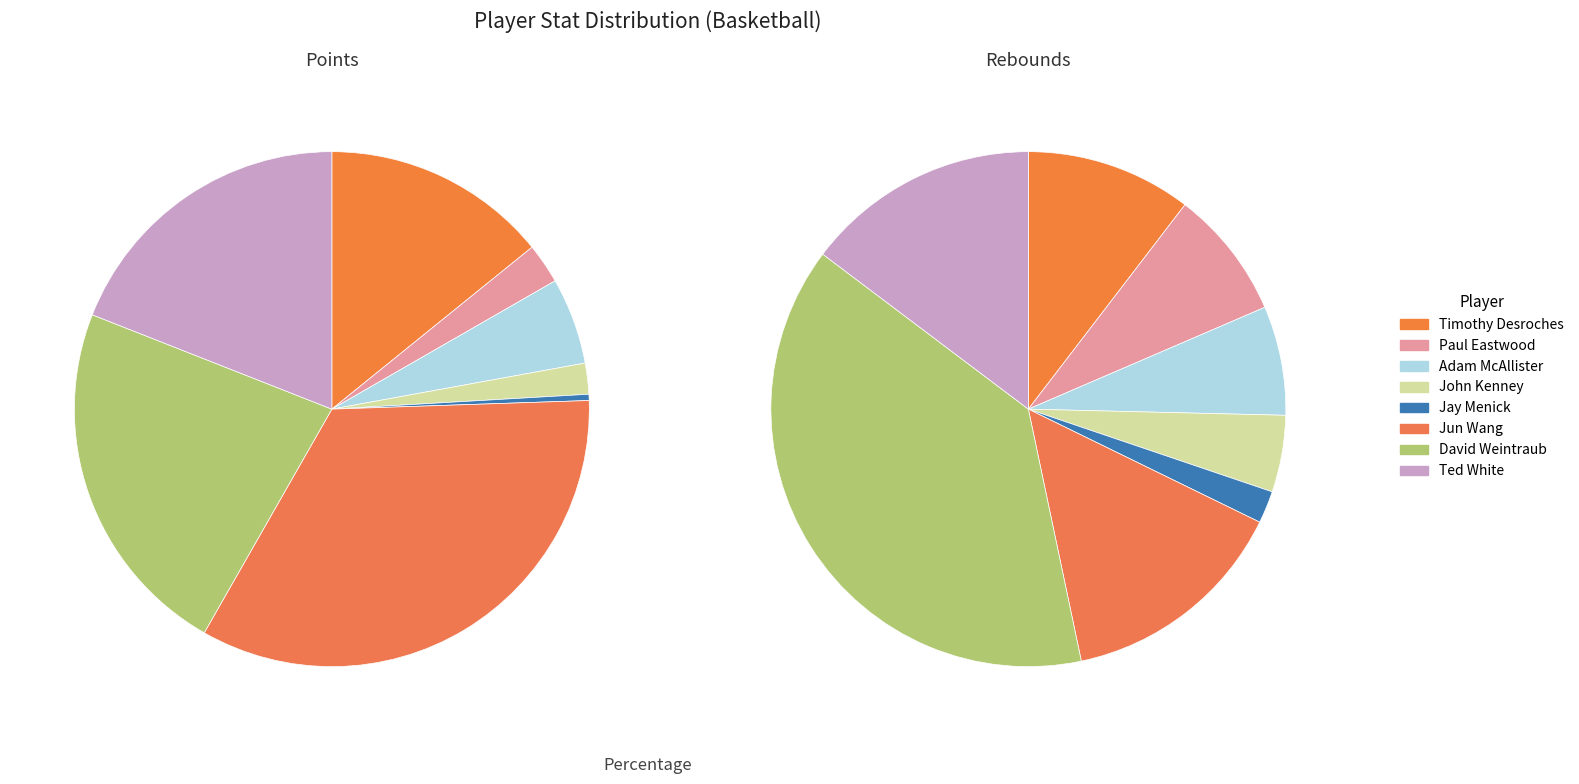

To the nearest percent, what portion does Jay Menick represent?

2%